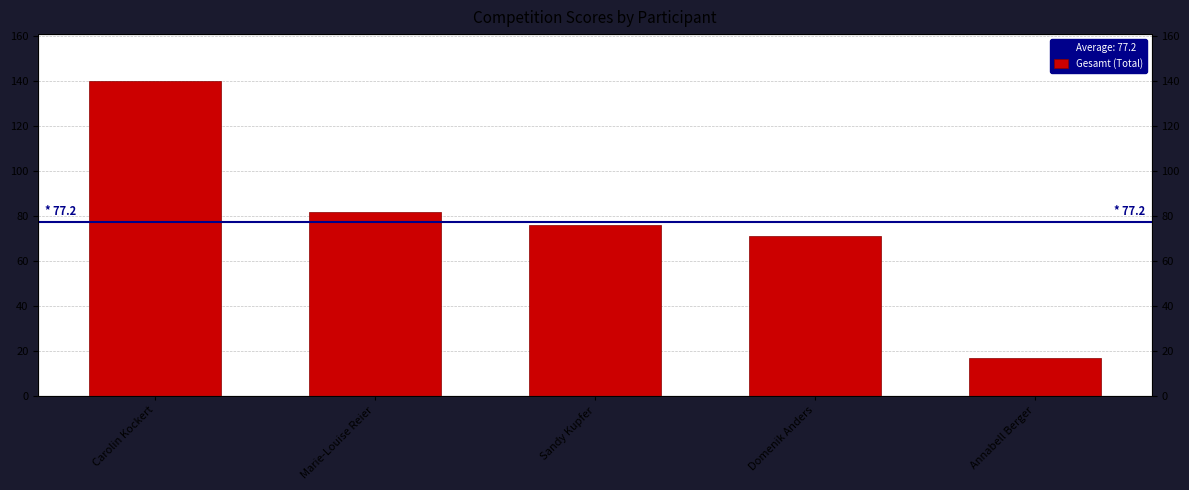

What is the label of the 4th bar from the left?

Domenik Anders